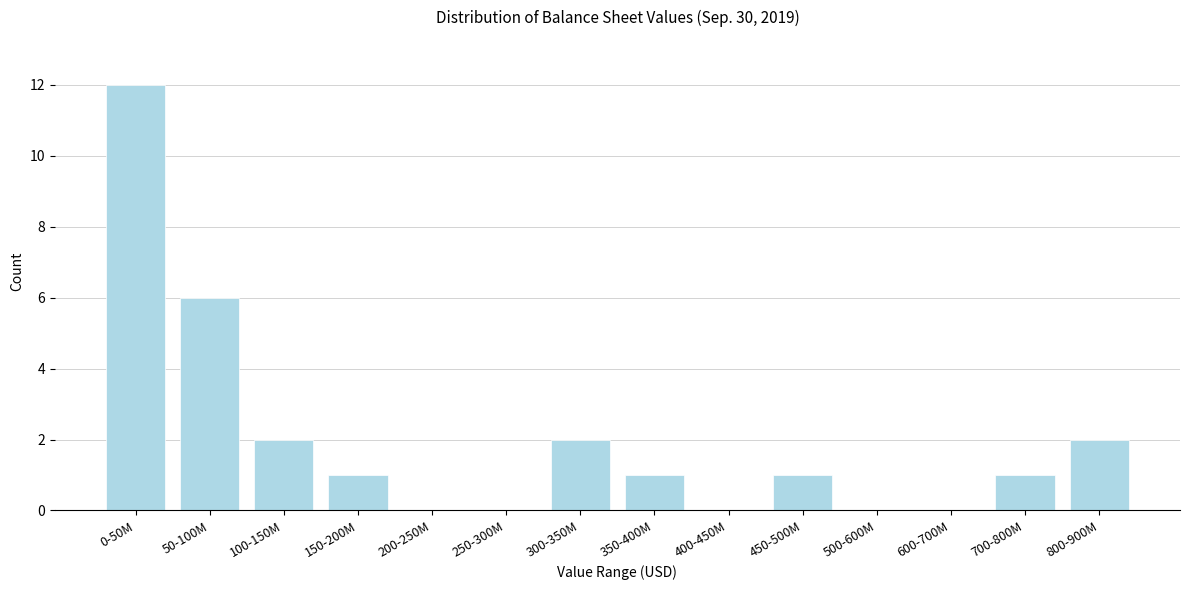

Reading left to right, transcribe all the data shown in this chart.

0-50M=12	50-100M=6	100-150M=2	150-200M=1	200-250M=0	250-300M=0	300-350M=2	350-400M=1	400-450M=0	450-500M=1	500-600M=0	600-700M=0	700-800M=1	800-900M=2